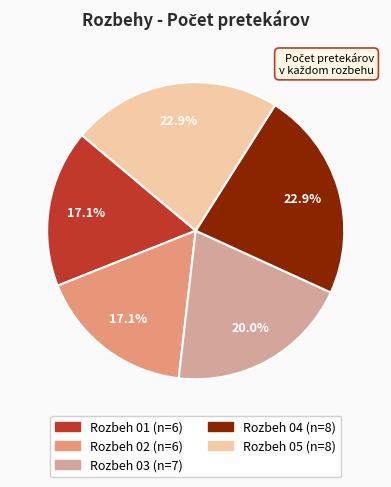

Do Rozbeh 02 and Rozbeh 01 together represent more than half of the pie?

No